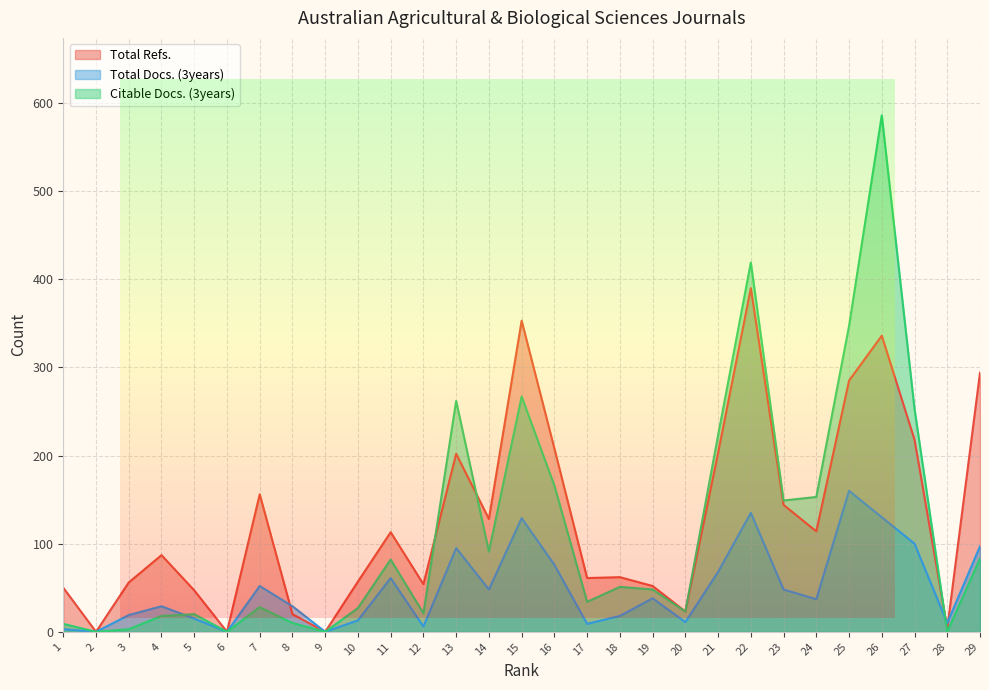

Reading right to left, extract all data points from this chart.

Total Refs.: 29=294	28=4	27=218	26=336	25=285	24=114	23=144	22=390	21=203	20=23	19=52	18=62	17=61	16=208	15=353	14=128	13=202	12=54	11=113	10=57	9=0	8=20	7=156	6=0	5=47	4=87	3=56	2=0	1=50
Total Docs. (3years): 29=97	28=10	27=100	26=130	25=160	24=37	23=48	22=135	21=68	20=11	19=38	18=18	17=9	16=76	15=129	14=48	13=95	12=6	11=61	10=13	9=0	8=29	7=52	6=0	5=15	4=29	3=19	2=0	1=3
Citable Docs. (3years): 29=83	28=0	27=253	26=586	25=347	24=153	23=149	22=419	21=223	20=23	19=48	18=51	17=34	16=166	15=267	14=91	13=262	12=21	11=82	10=27	9=0	8=10	7=28	6=0	5=20	4=18	3=3	2=0	1=9